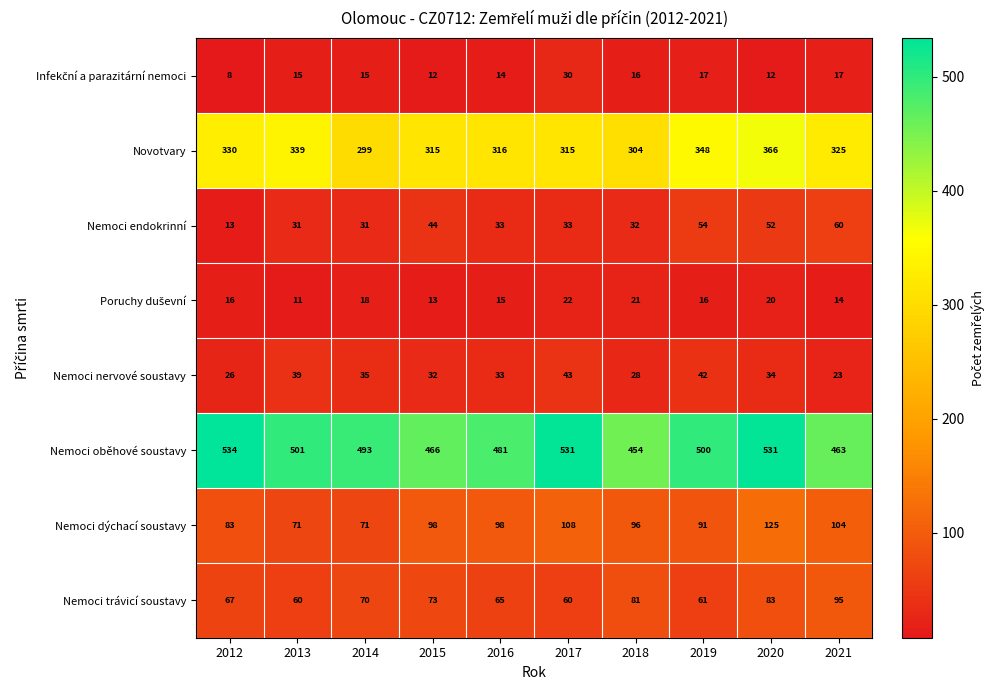

Which series has the largest range (max minus min)?

Nemoci oběhové soustavy